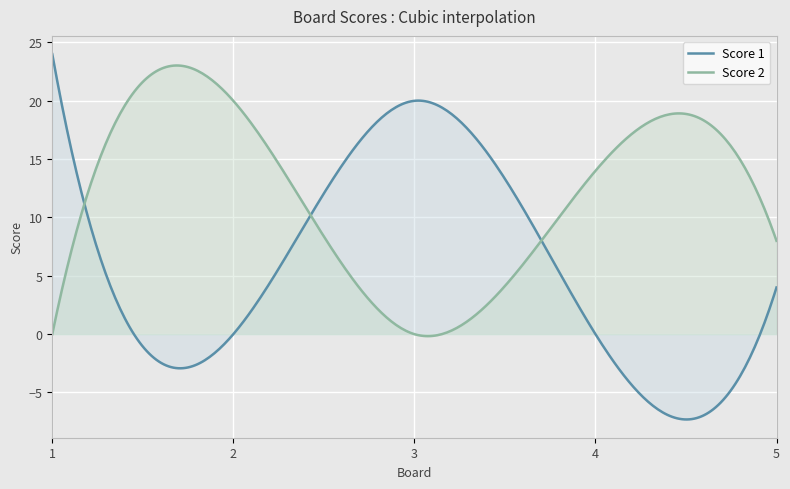

Count the number of data series in this chart.

2